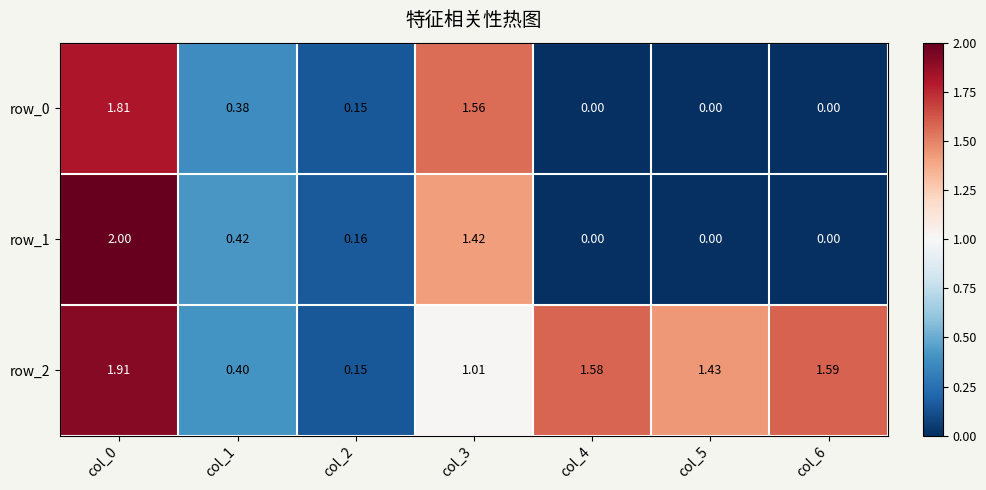

Is the value of row_2 at col_0 greater than the value of row_1 at col_2?

Yes